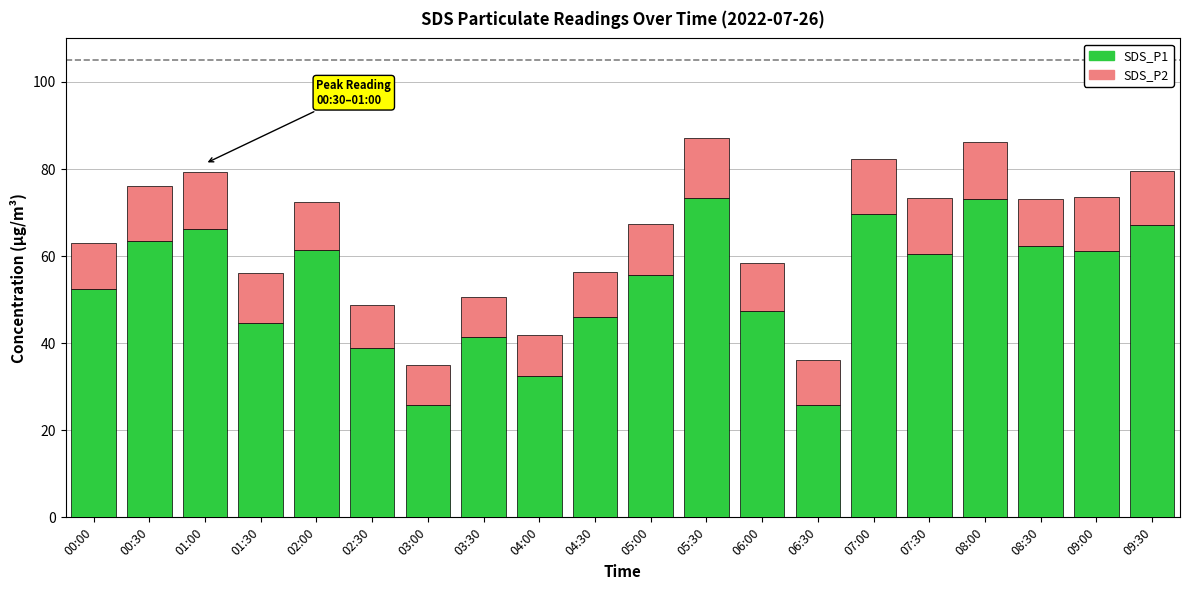

What is the lowest value of the SDS_P1 series?

25.8